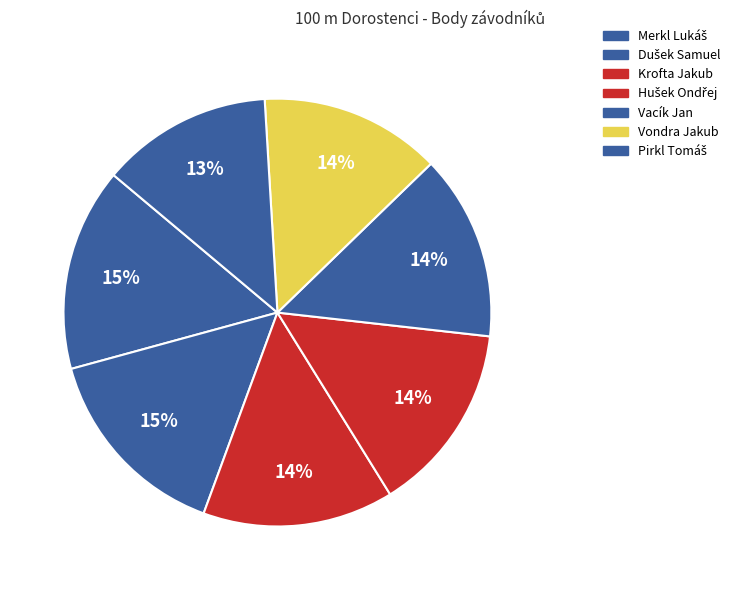

To the nearest percent, what percentage of the pie is Pirkl Tomáš?

13%